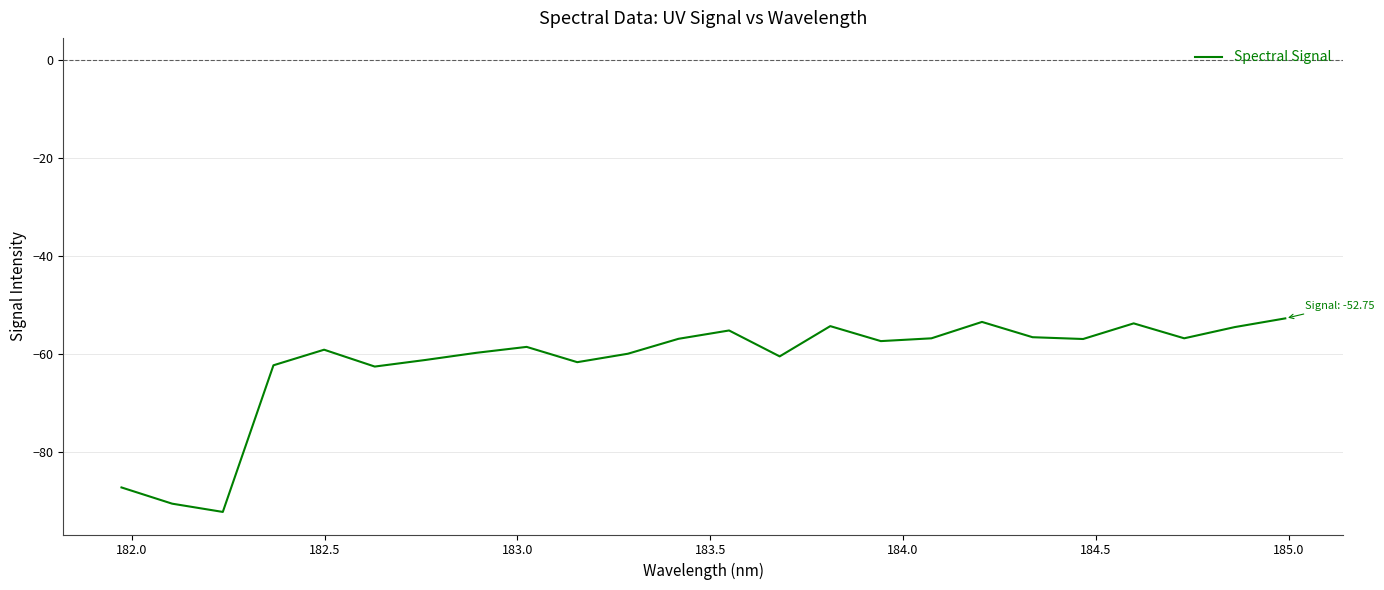

What is the greatest value displayed?

-52.8